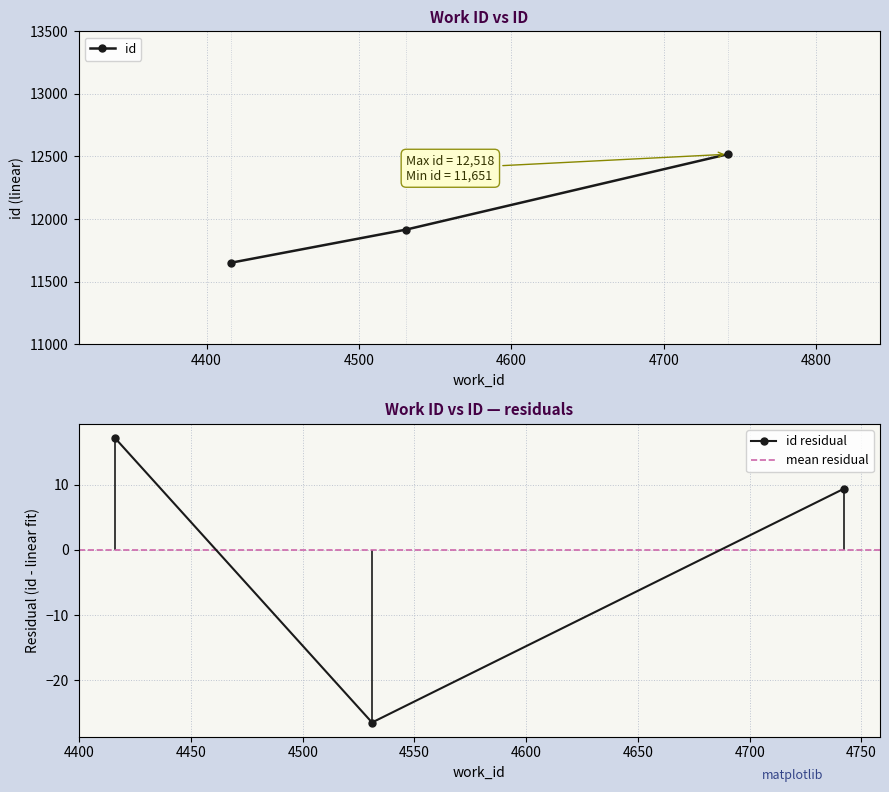

Is this an area chart (filled region under the line)?

No